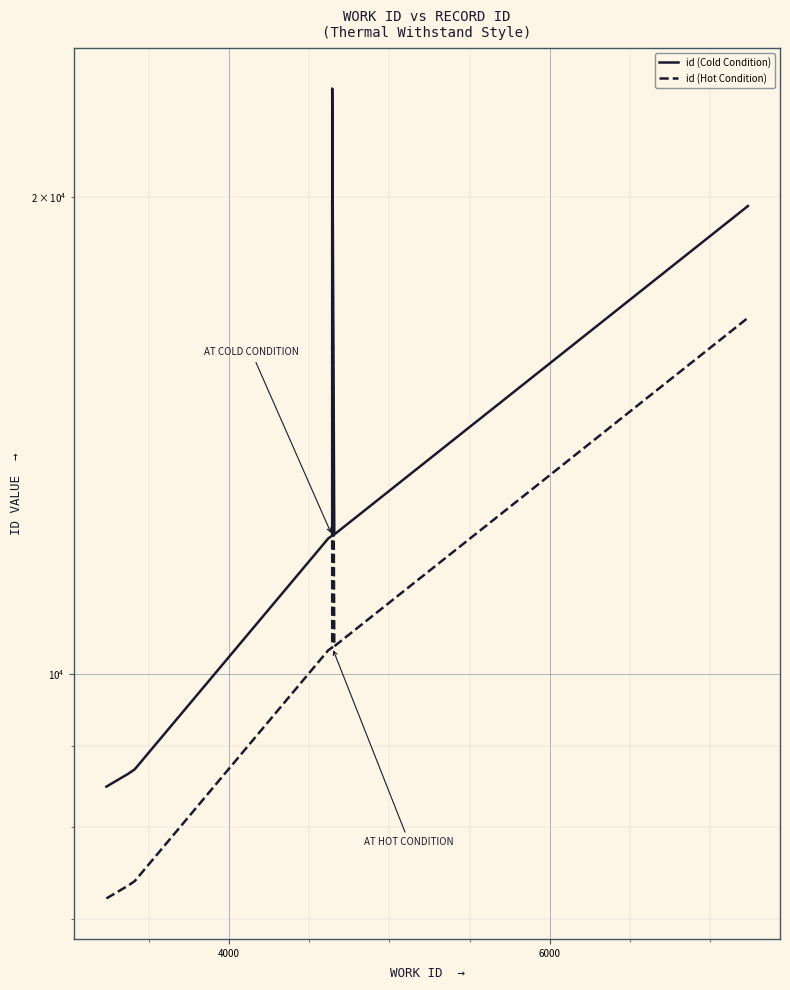

What are all the series names shown in the legend?

id (Cold Condition), id (Hot Condition)